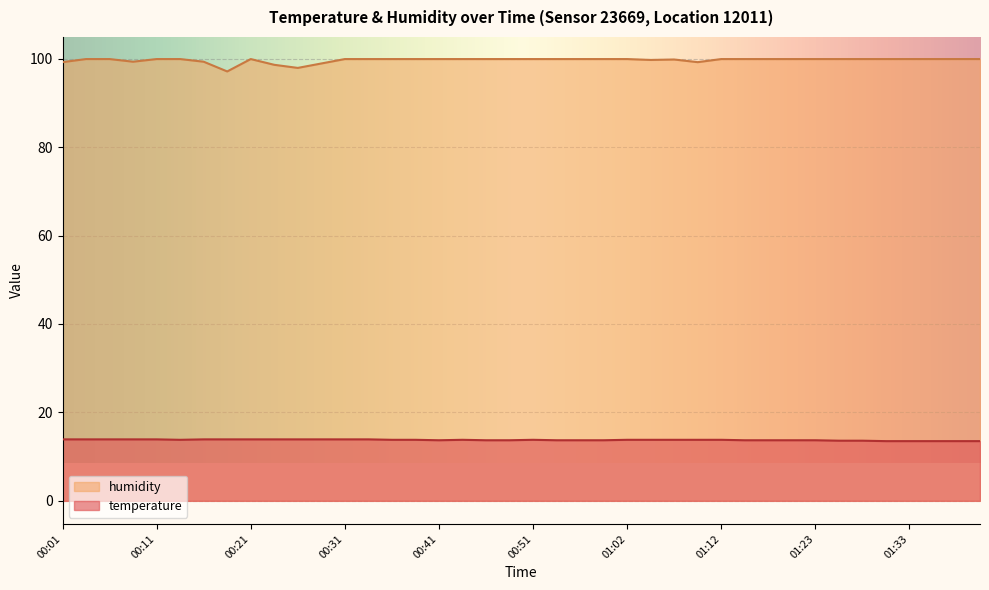

What position from the right is 00:59?

17